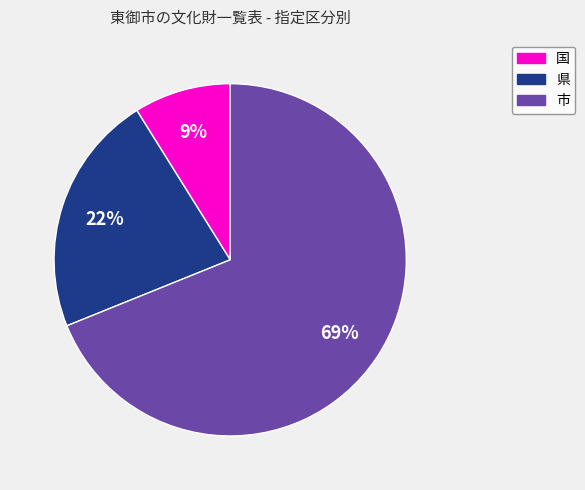

True or false: 市 accounts for 75% of the total.

False